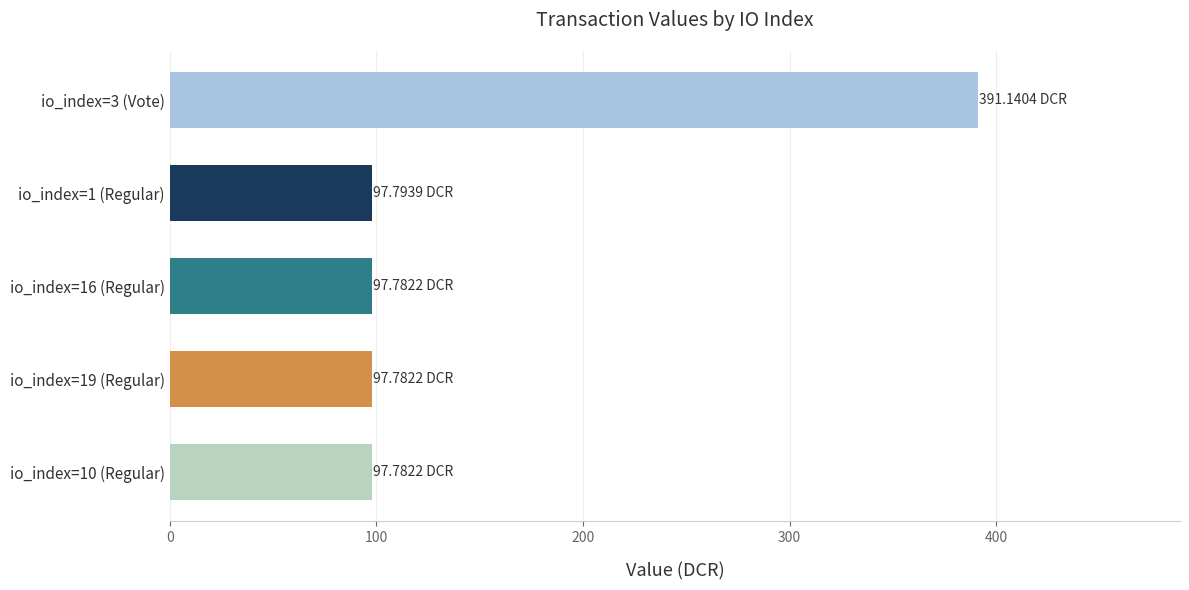

What is the ratio of the value at io_index=1 (Regular) to the value at io_index=10 (Regular)?

1.0